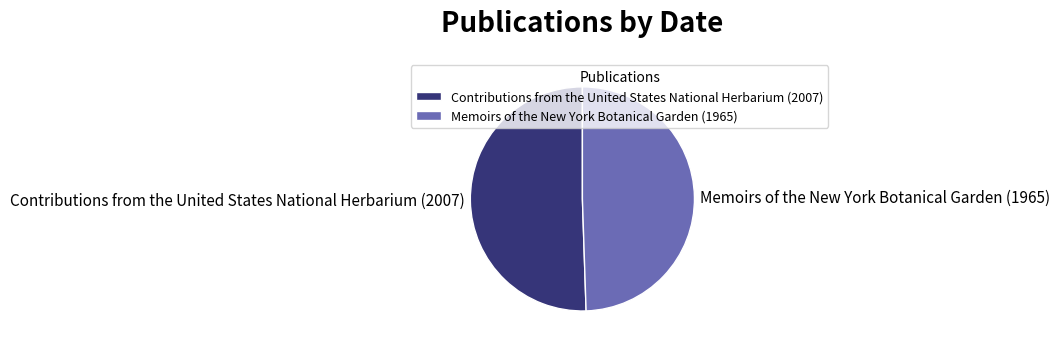

Is the sum of Memoirs of the New York Botanical Garden (1965) and Contributions from the United States National Herbarium (2007) greater than half?

Yes